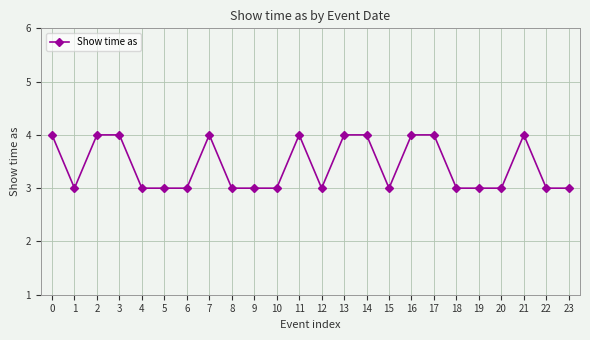

What is the value of the 24th point from the left?

3